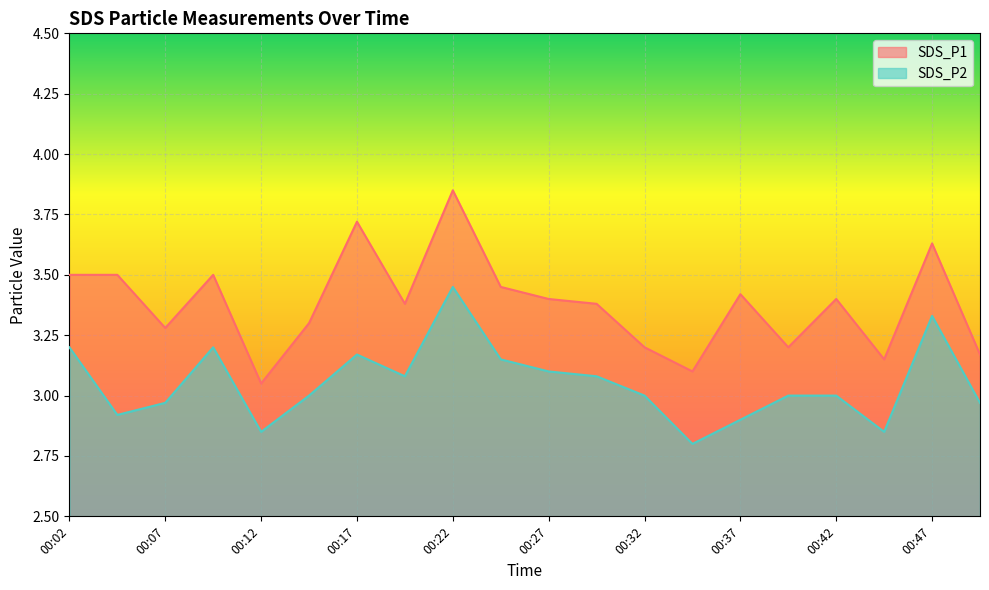

How many lines are shown in the chart?

2